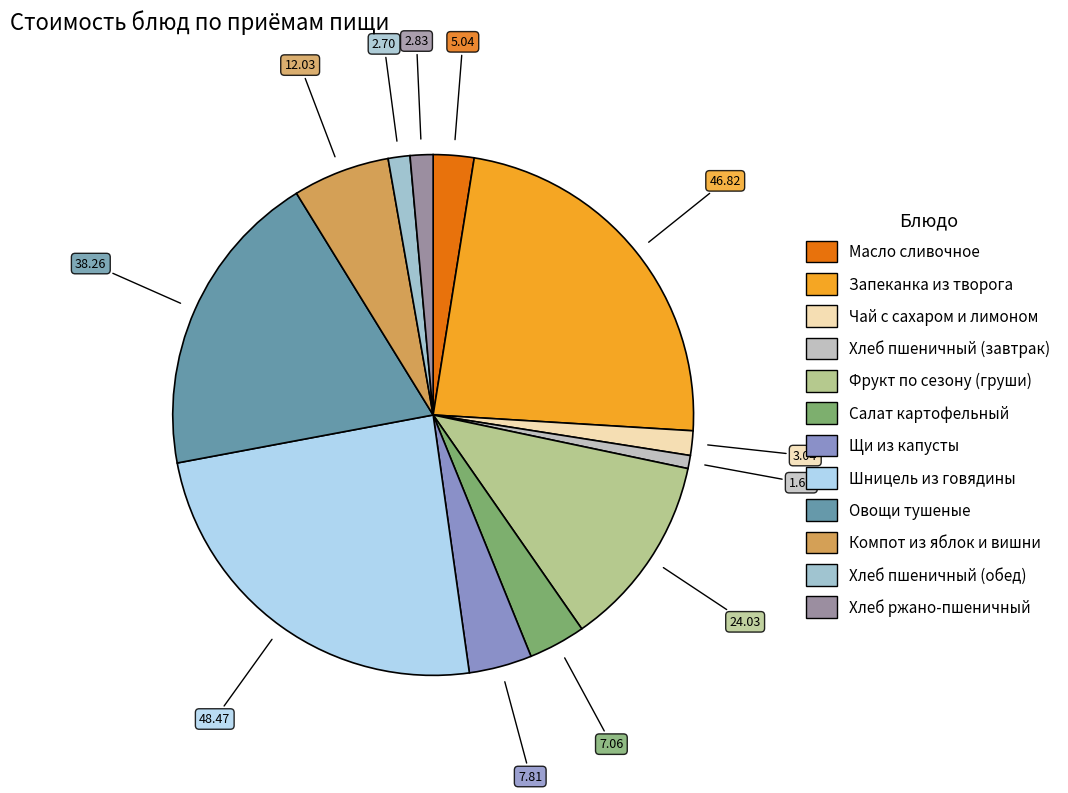

Is it true that Фрукт по сезону (груши) is 12% of the pie?

True